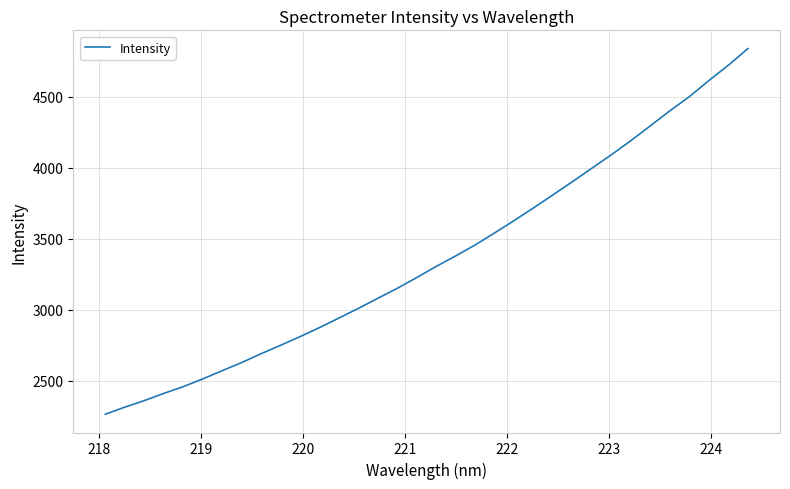

What is the smallest value displayed?

2263.7